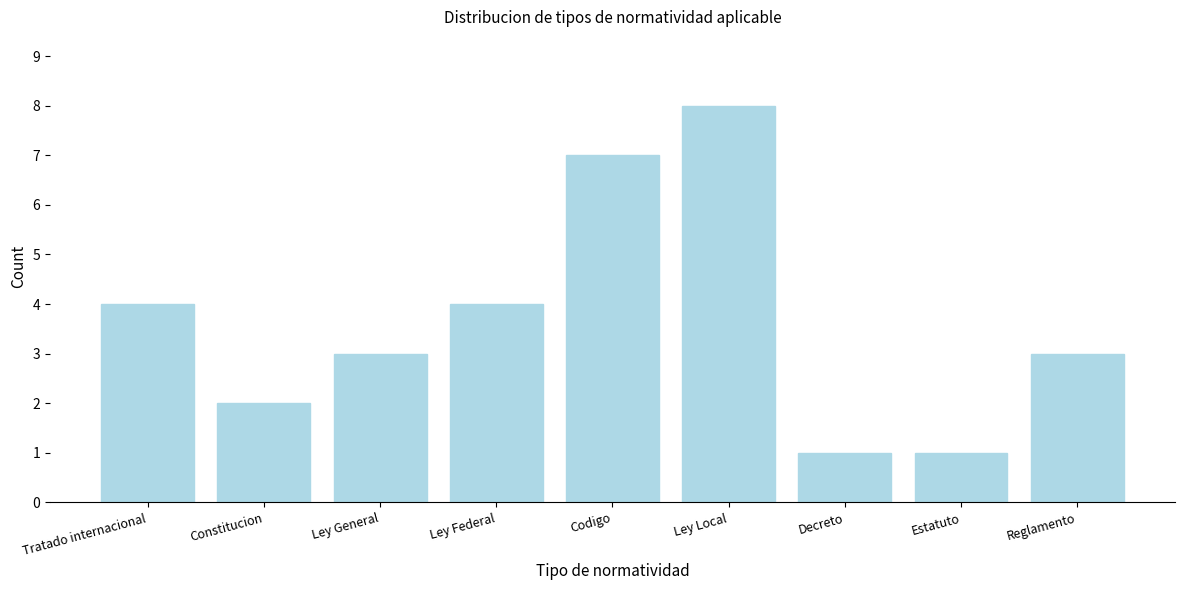

Reading left to right, extract all data points from this chart.

4	2	3	4	7	8	1	1	3